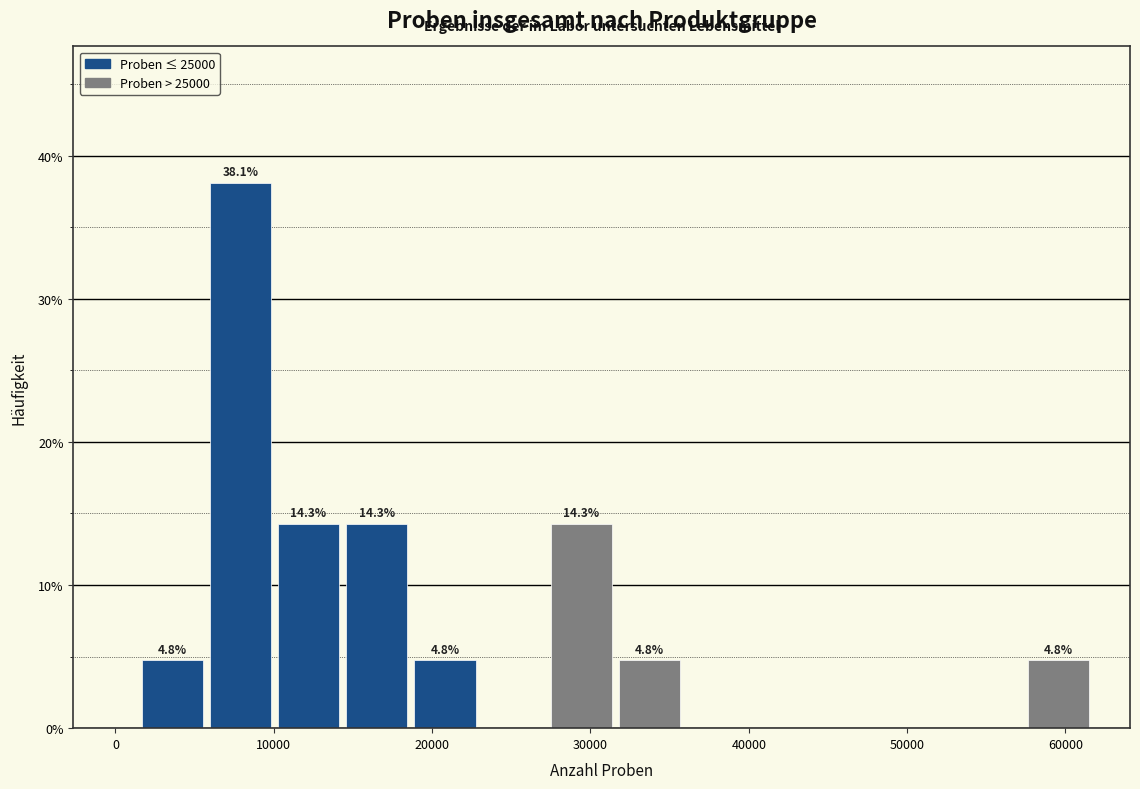

Over which range of the x-axis is the bar tallest?

6000 to 10000